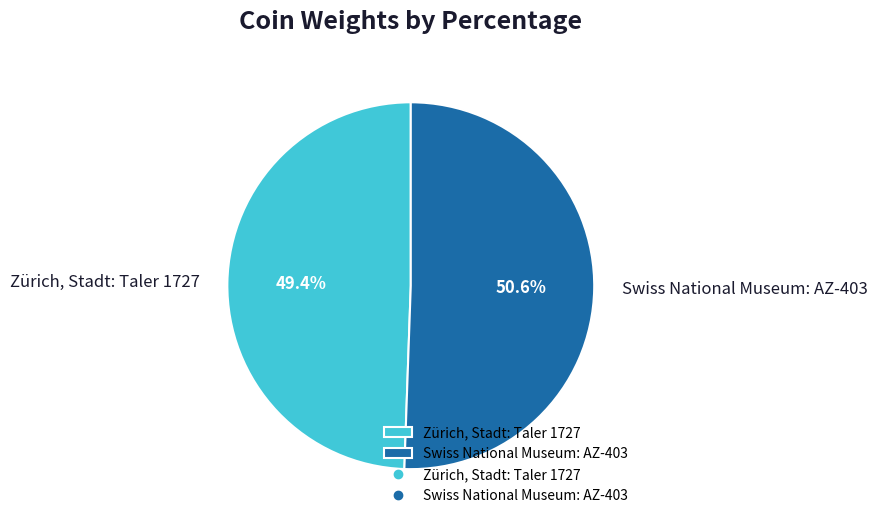

How many slices are in this pie chart?

2